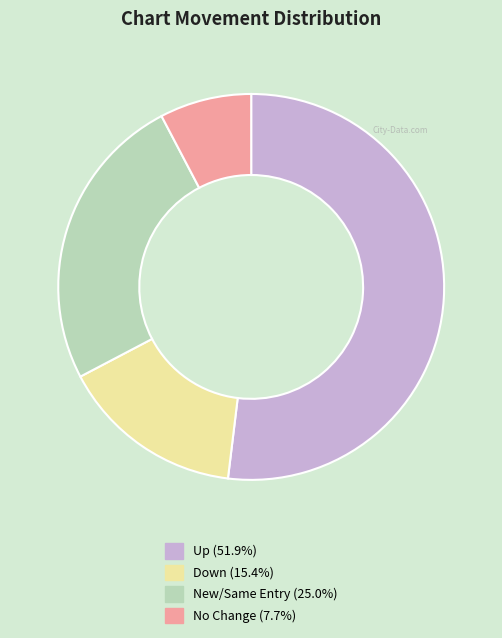

Is there any slice that represents more than half of the pie?

Yes